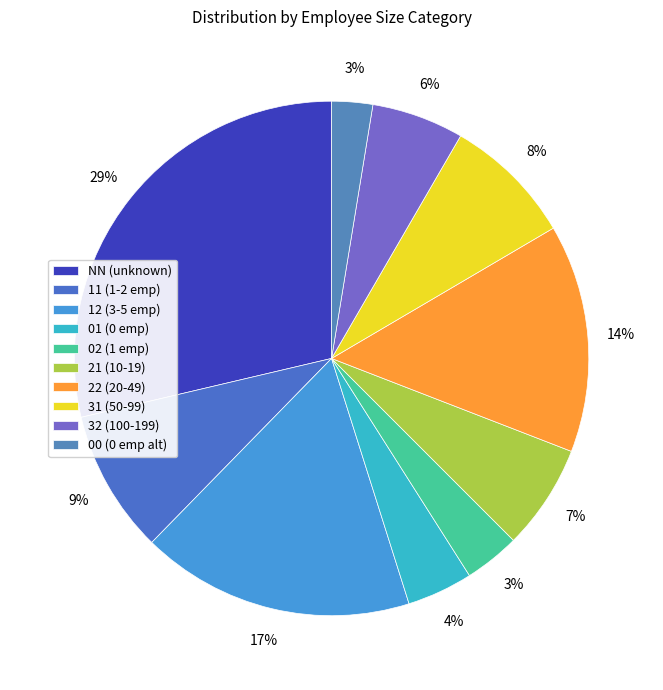

Is it true that 12 is 17% of the pie?

True